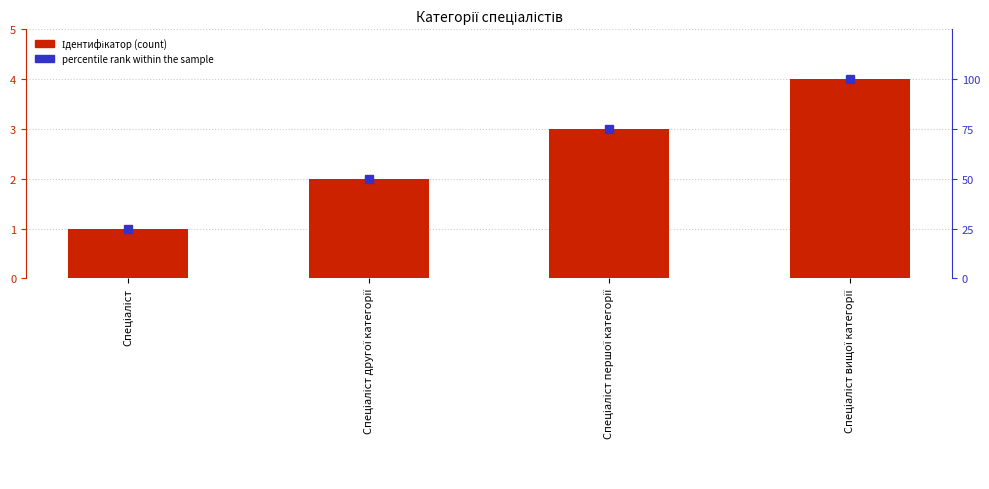

Rank the series by their maximum value, from lowest to highest.

Ідентифікатор, percentile rank within the sample